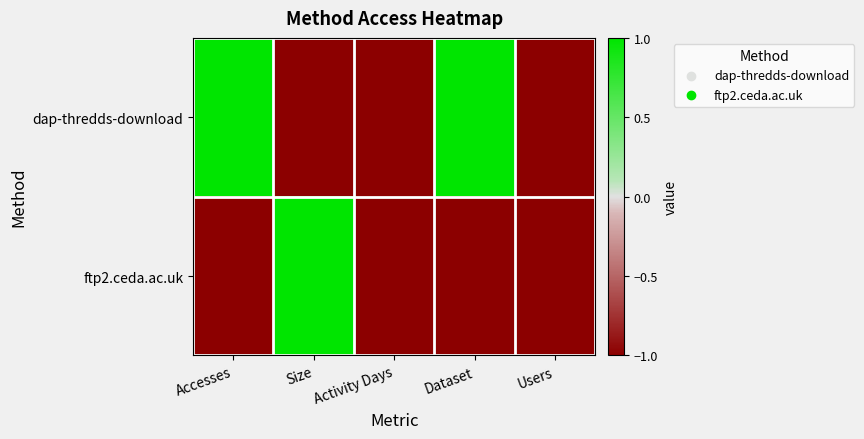

What is the total value across all series at Users?

-2